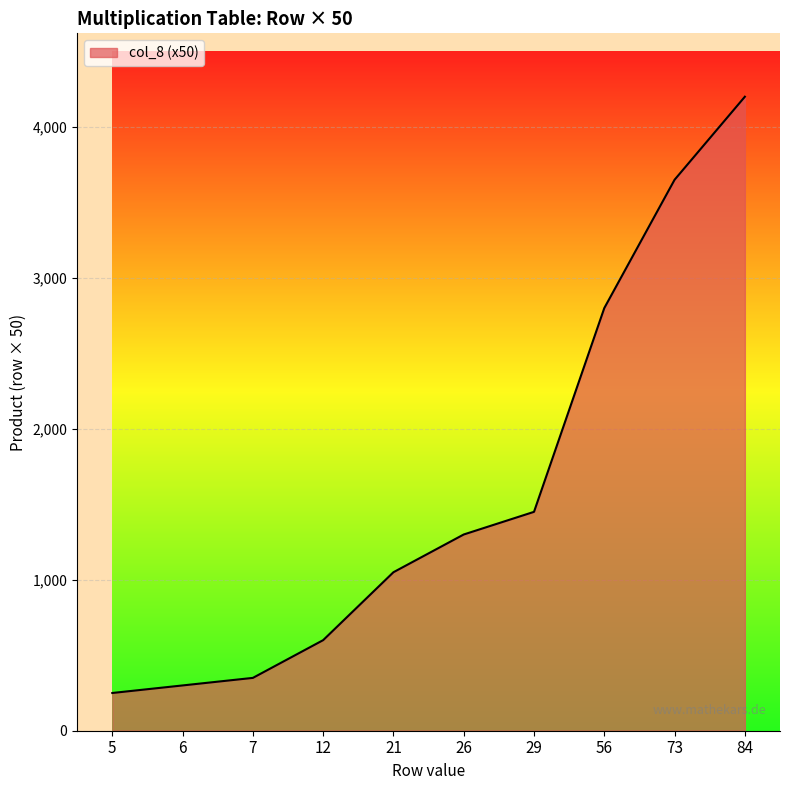

List the labels in order of value, largest first.

84, 73, 56, 29, 26, 21, 12, 7, 6, 5